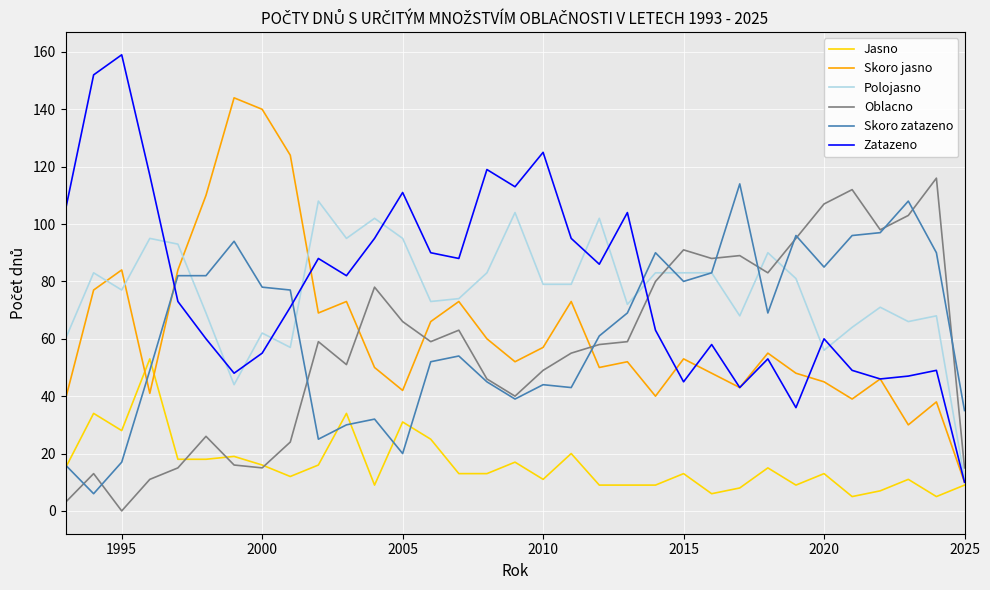

What are all the series names shown in the legend?

Jasno, Skoro jasno, Polojasno, Oblacno, Skoro zatazeno, Zatazeno